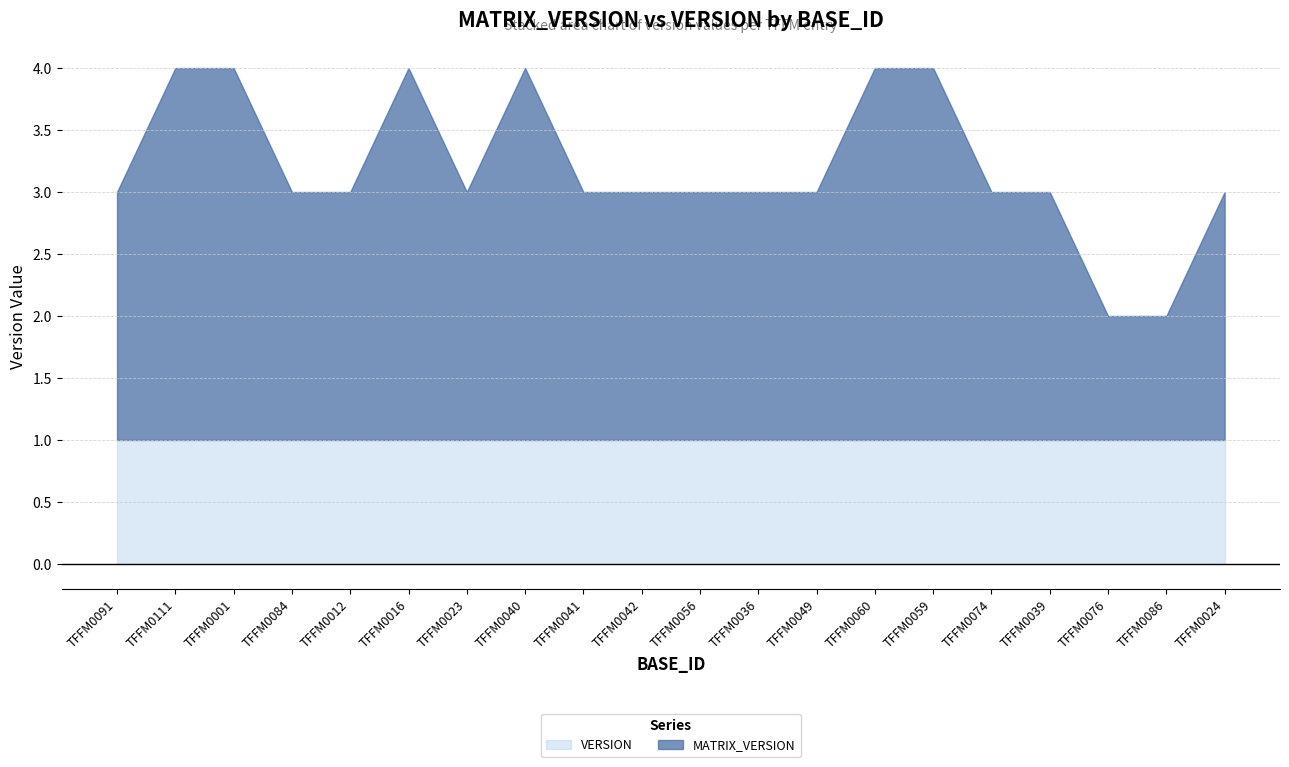

Approximately how many times larger is the value at TFFM0059 compared to TFFM0036?

1.3